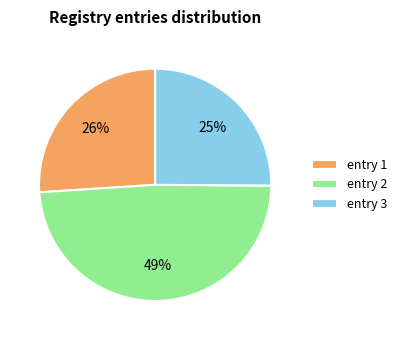

To the nearest percent, what portion does entry 2 represent?

49%